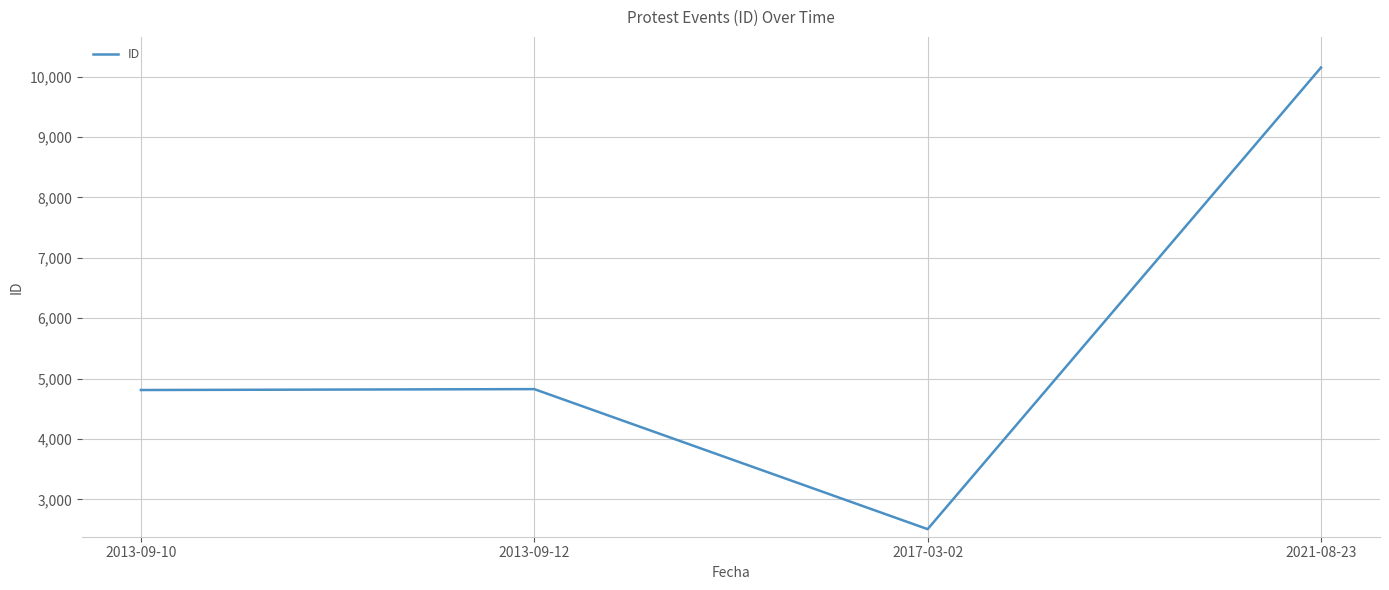

What is the difference between the second highest and second lowest values?

15